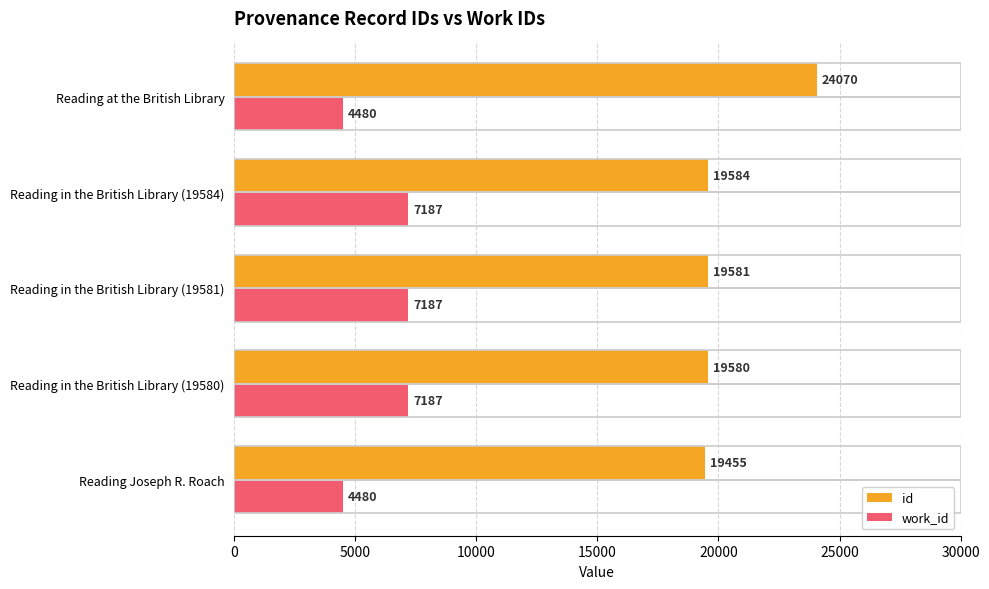

At which label does id reach its peak?

Reading at the British Library